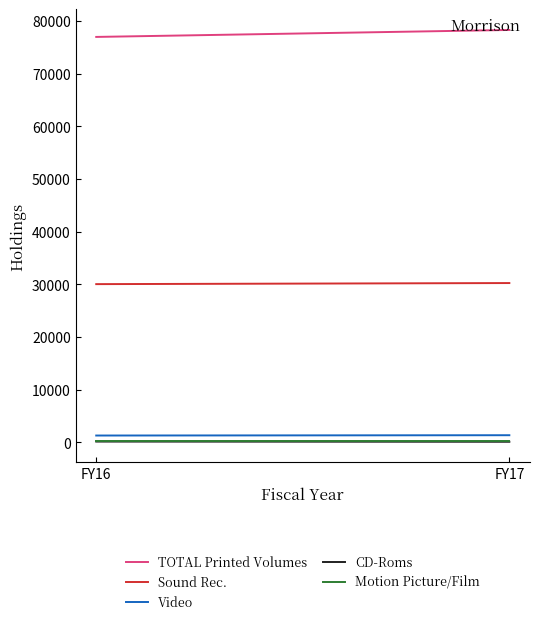

What is the sum of the Motion Picture/Film values at FY17 and FY16?

348